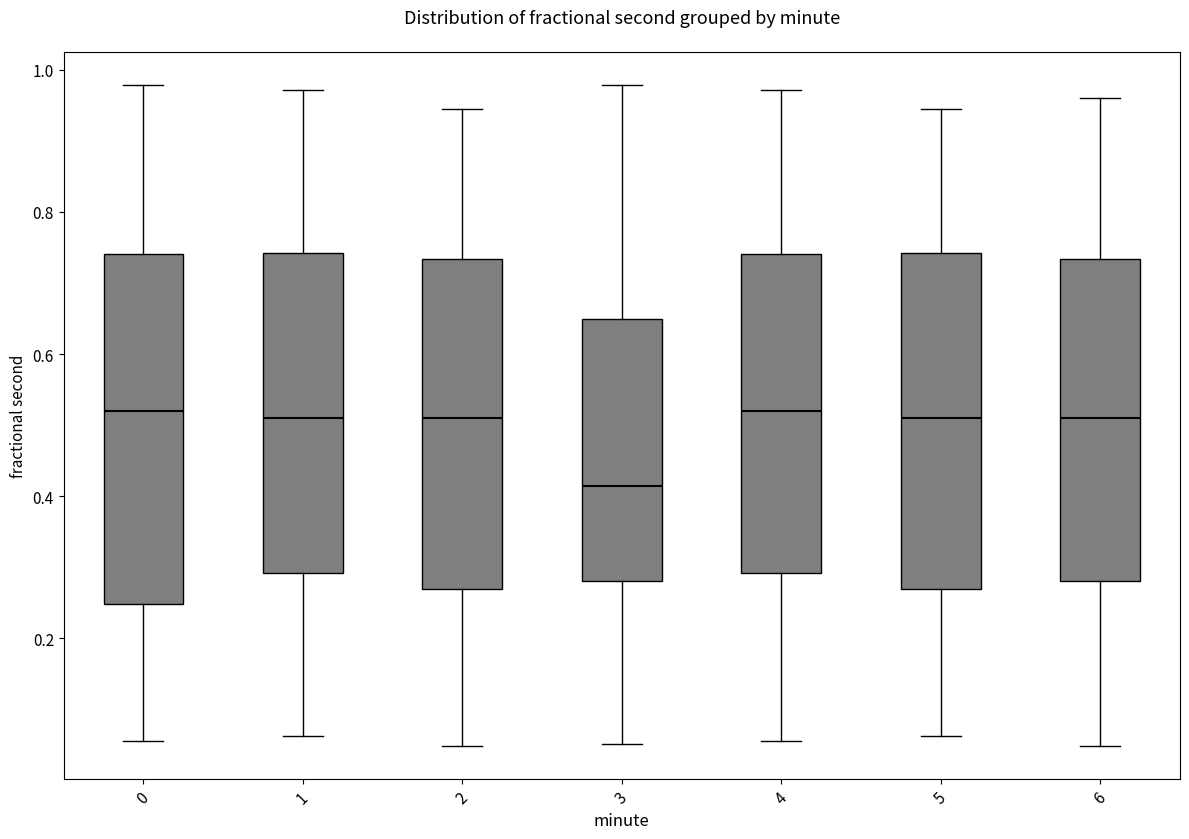

Reading left to right, read every box against the y-axis: the position of its median line, the range the box covers, and the ends of its whiskers. The values are not printed on the chart, so give them approximately, as read against the axis.

0: median 0.52, box 0.24 to 0.74, whiskers 0.06 to 0.98
1: median 0.52, box 0.30 to 0.74, whiskers 0.06 to 0.98
2: median 0.50, box 0.28 to 0.74, whiskers 0.04 to 0.94
3: median 0.42, box 0.28 to 0.64, whiskers 0.06 to 0.98
4: median 0.52, box 0.30 to 0.74, whiskers 0.06 to 0.98
5: median 0.52, box 0.28 to 0.74, whiskers 0.06 to 0.94
6: median 0.50, box 0.28 to 0.74, whiskers 0.04 to 0.96